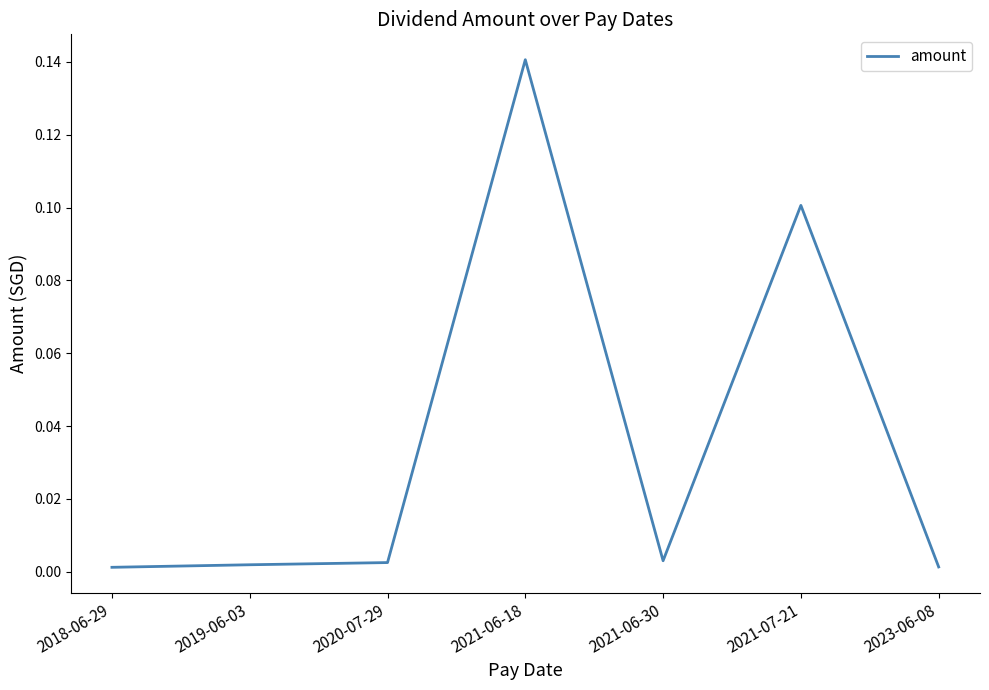

What position from the left is 2021-07-21?

6